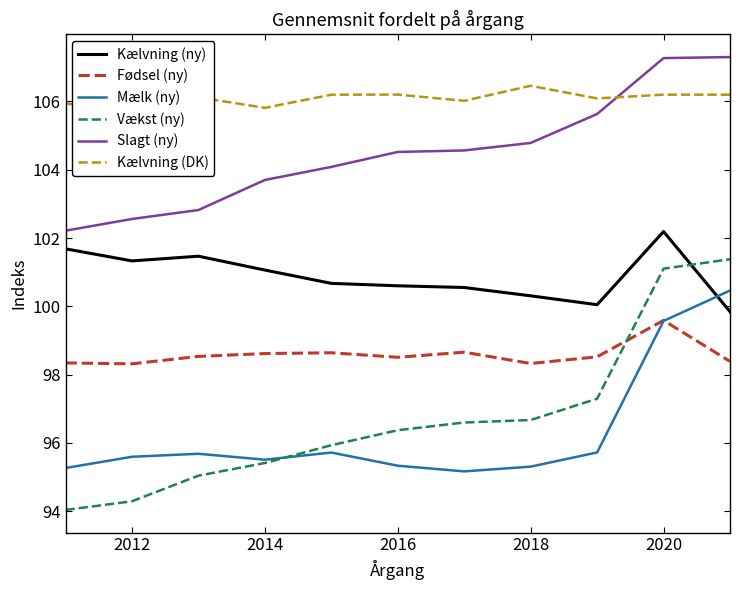

True or false: Slagt (ny) and Vækst (ny) cross at least once.

False